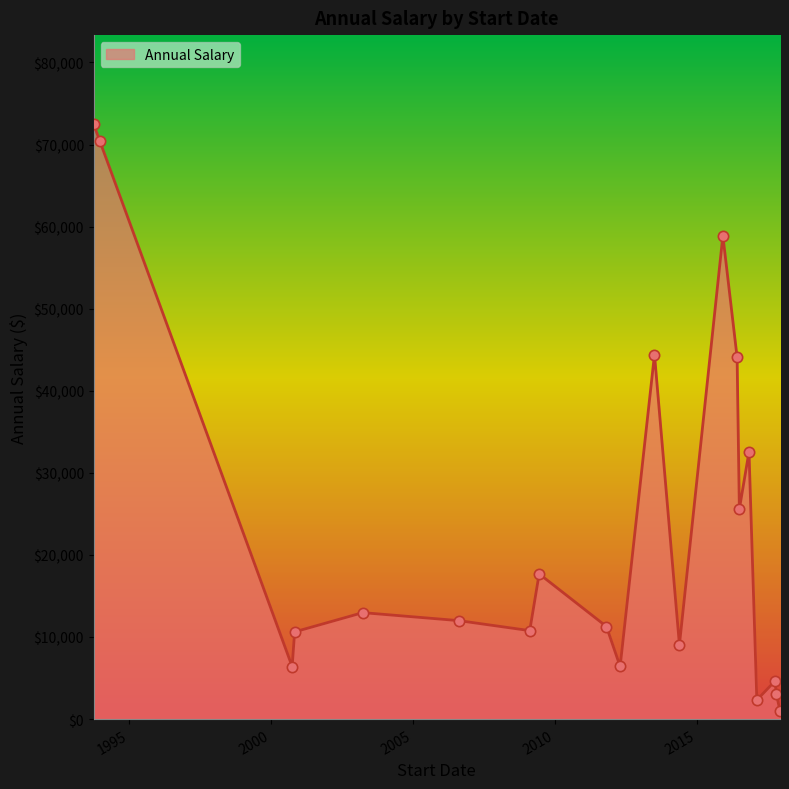

What is the difference between the maximum and minimum values?

71416.0